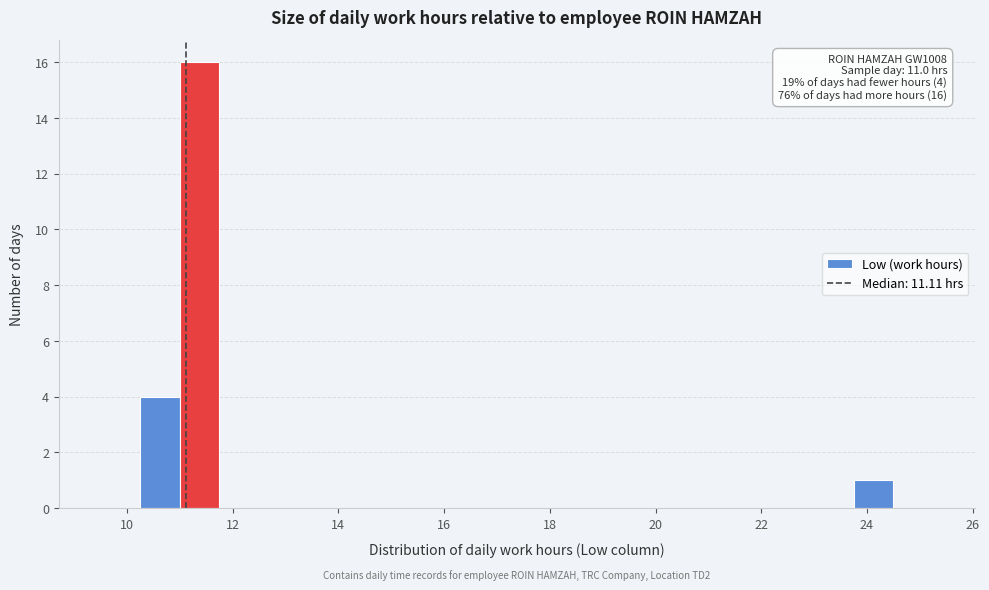

Read against the x-axis, roughly where is the centre of the tallest bar?

11.4